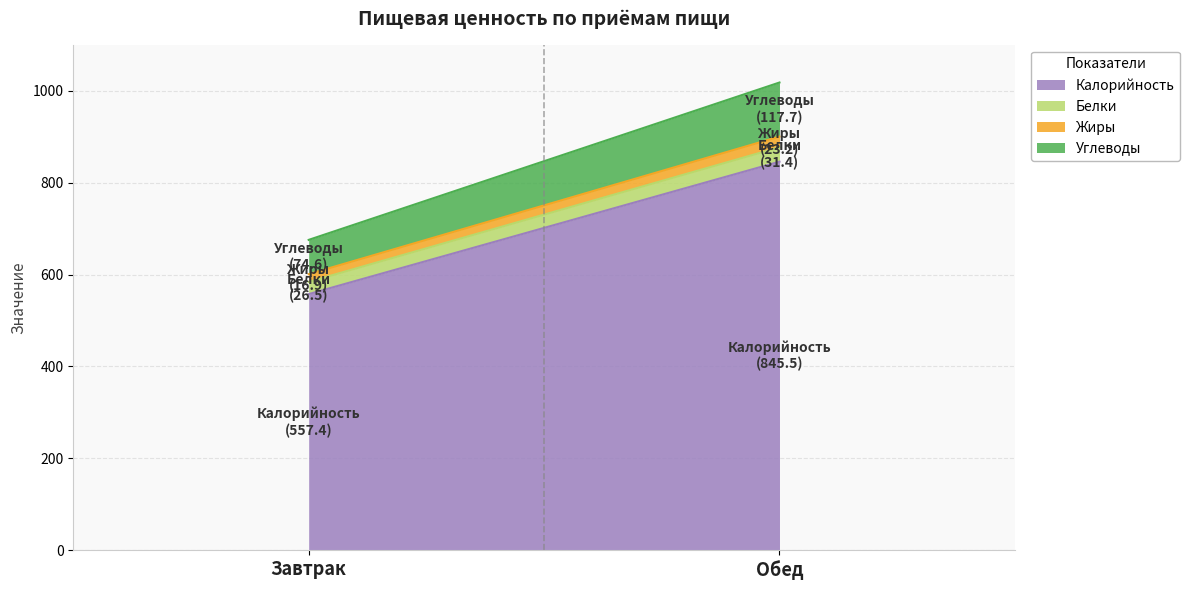

How many lines are shown in the chart?

4